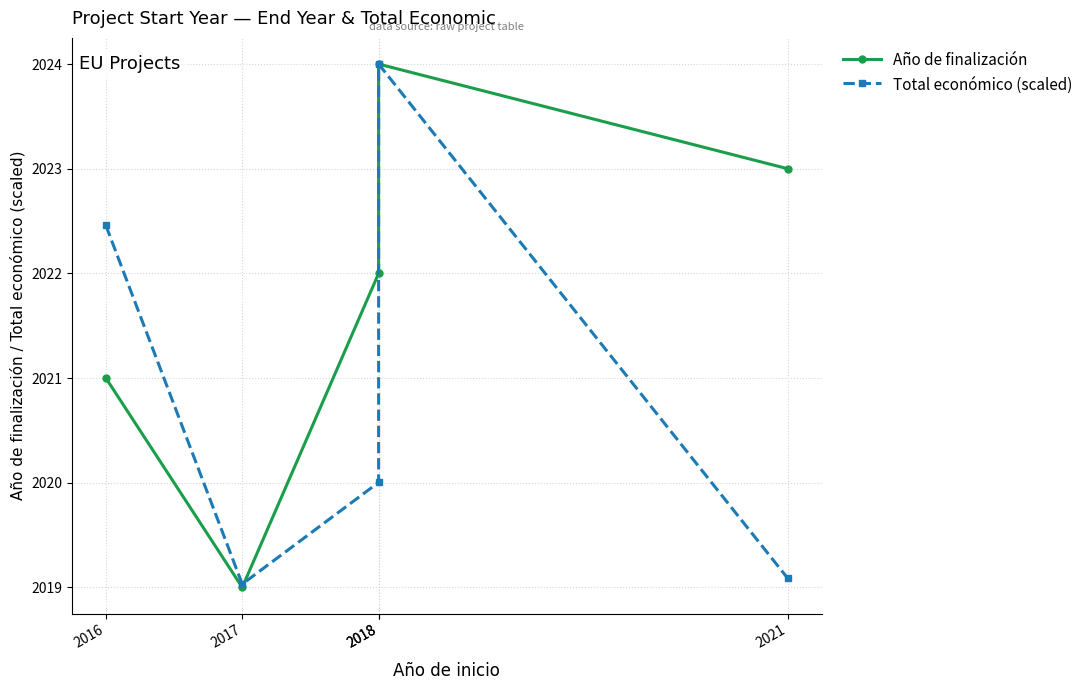

What is the difference between the second highest and second lowest values in the Año de finalización series?

2.0